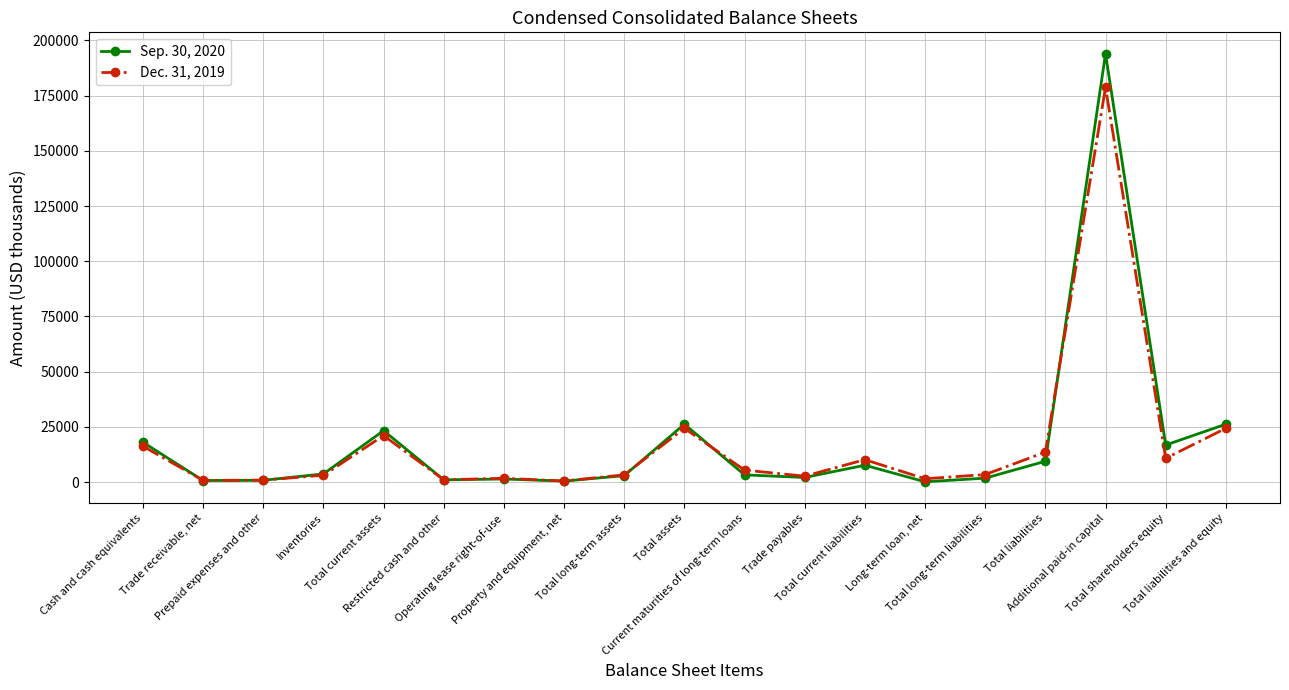

What is the greatest value displayed?

193937